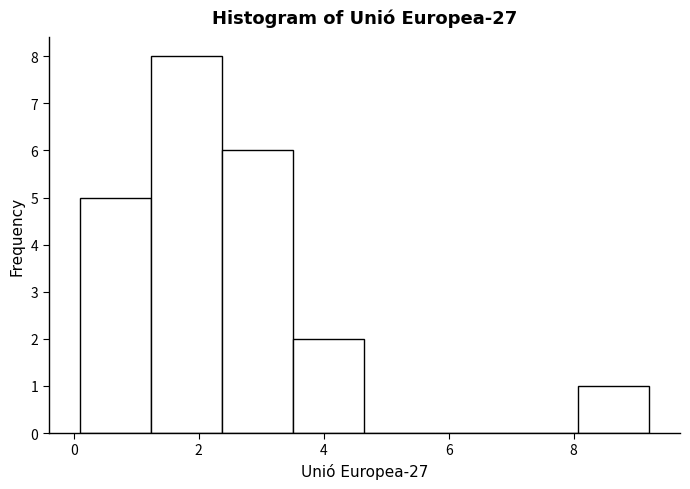

What is the height of the bar covering 0.2 to 1.2 on the x-axis? Neither the bar edges nor the heights are printed on the chart, so give them approximately, as read against the axes.

5